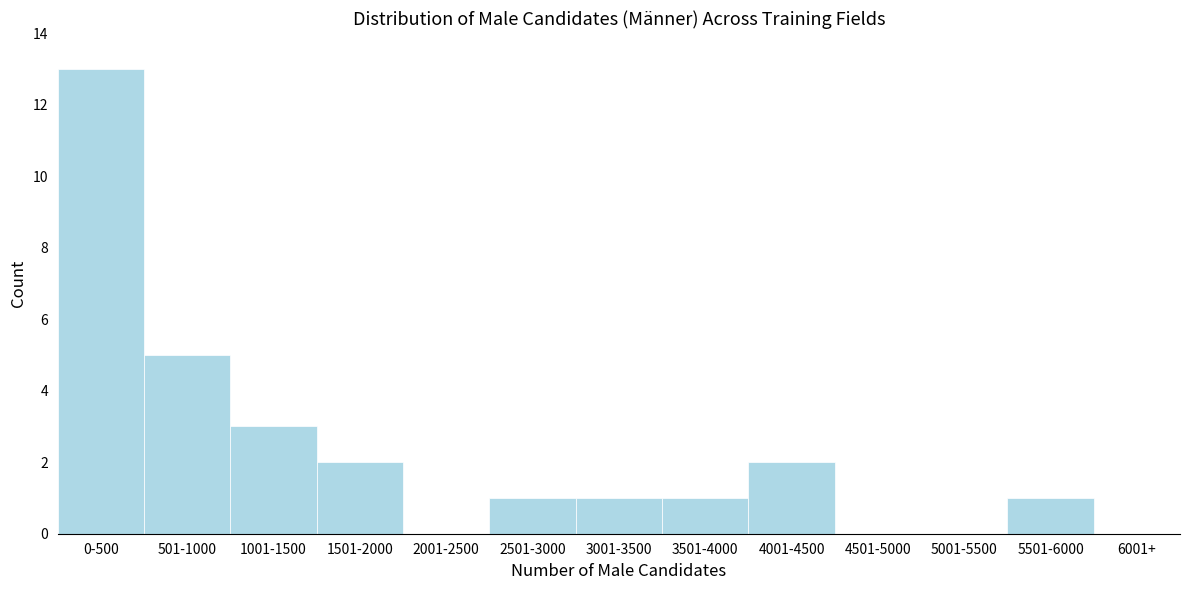

Reading left to right, list all the values displayed in this chart.

0-500=13	501-1000=5	1001-1500=3	1501-2000=2	2001-2500=0	2501-3000=1	3001-3500=1	3501-4000=1	4001-4500=2	4501-5000=0	5001-5500=0	5501-6000=1	6001+=0